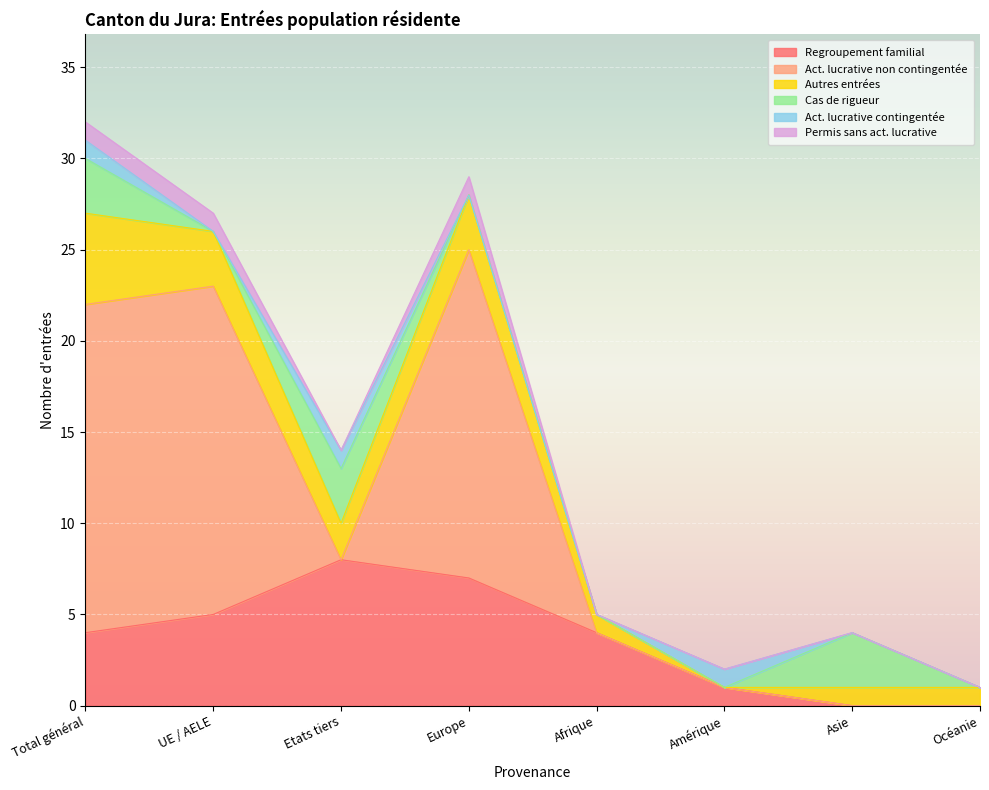

What is the label of the 5th point from the right?

Europe